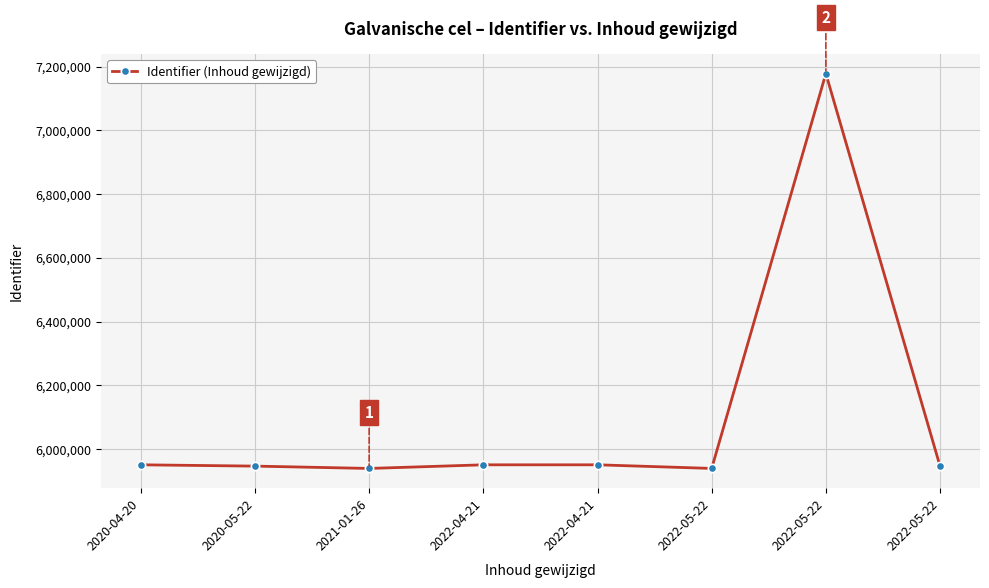

What is the difference between the second highest and minimum values?

11424